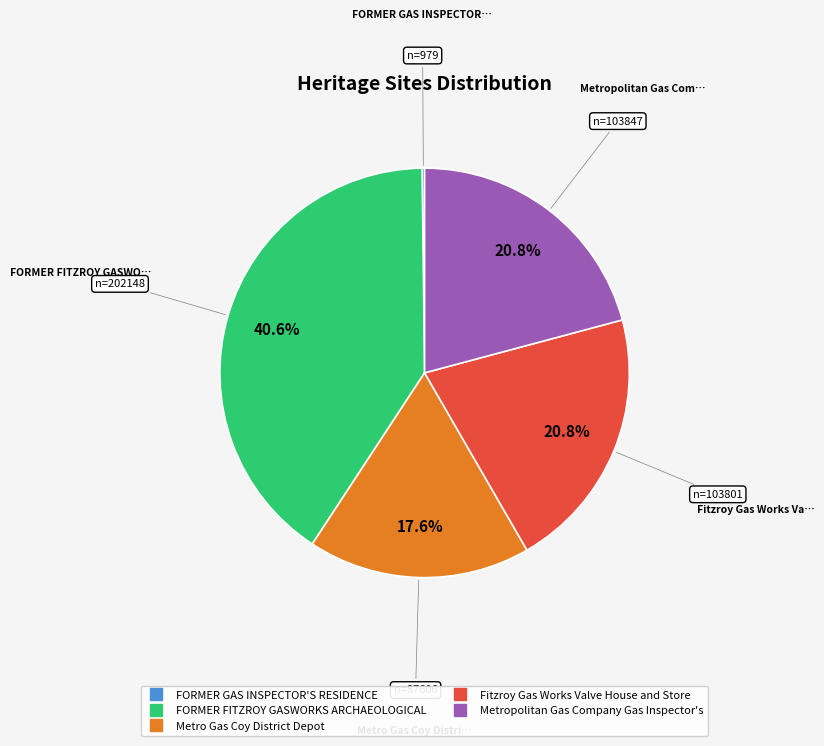

Does Metro Gas Coy District Depot account for over 50% of the chart?

No